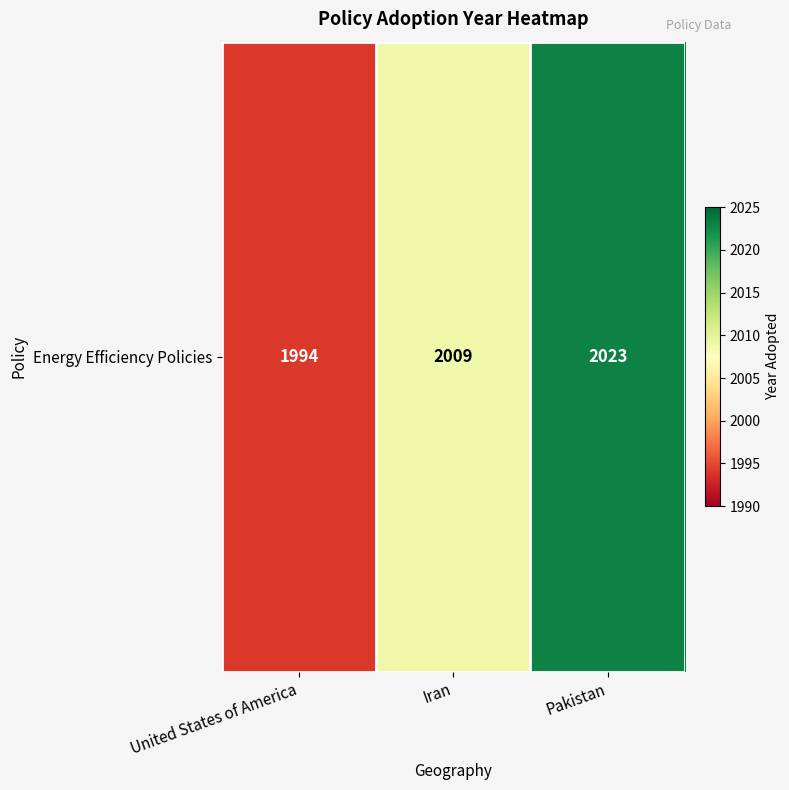

Rank the categories by value from lowest to highest.

United States of America, Iran, Pakistan